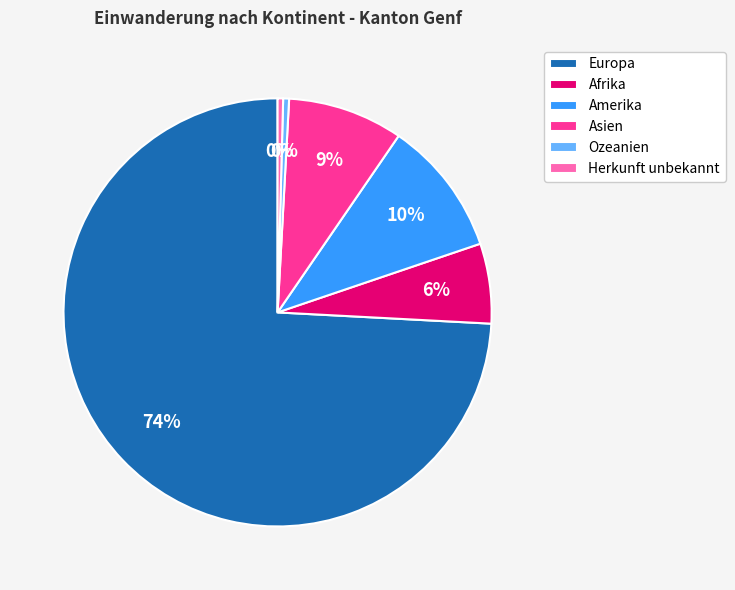

Do Afrika and Europa together represent more than half of the pie?

Yes